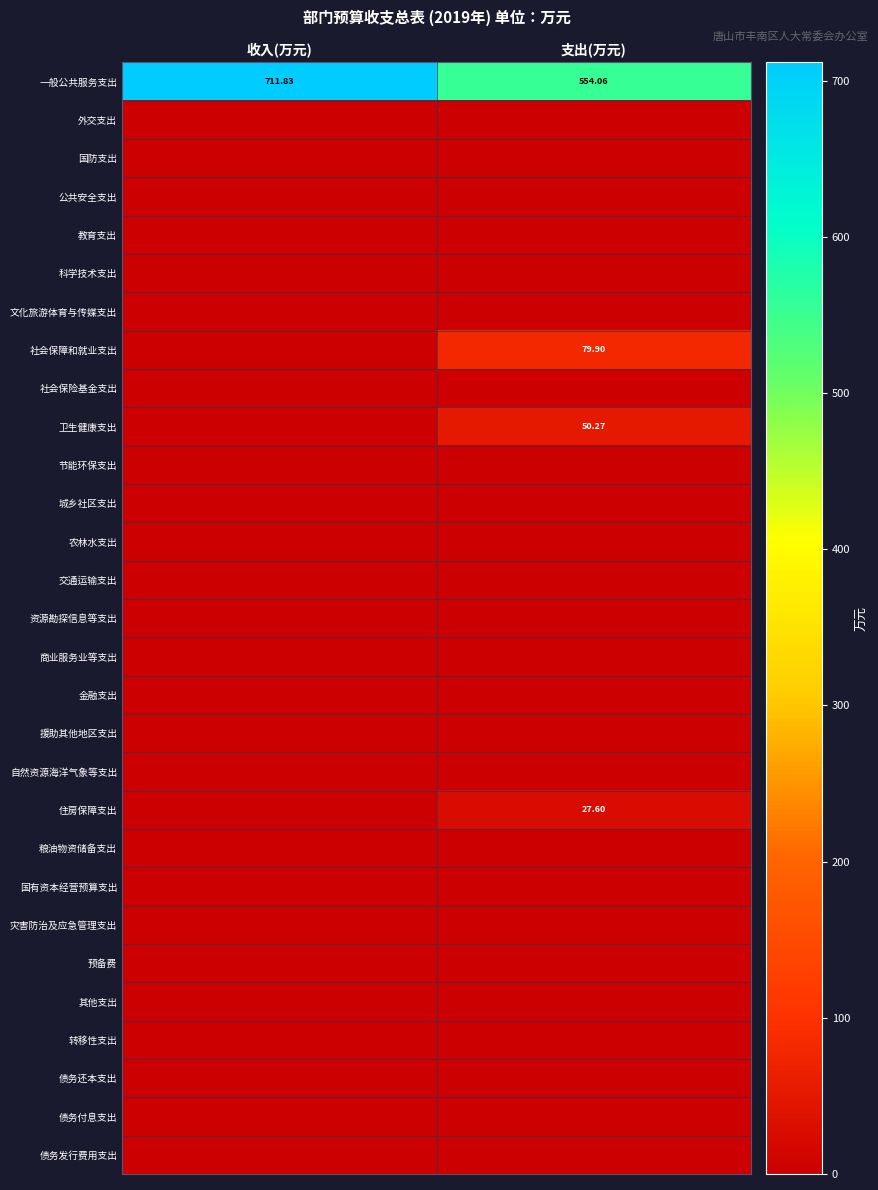

Count the number of categories in the chart.

2